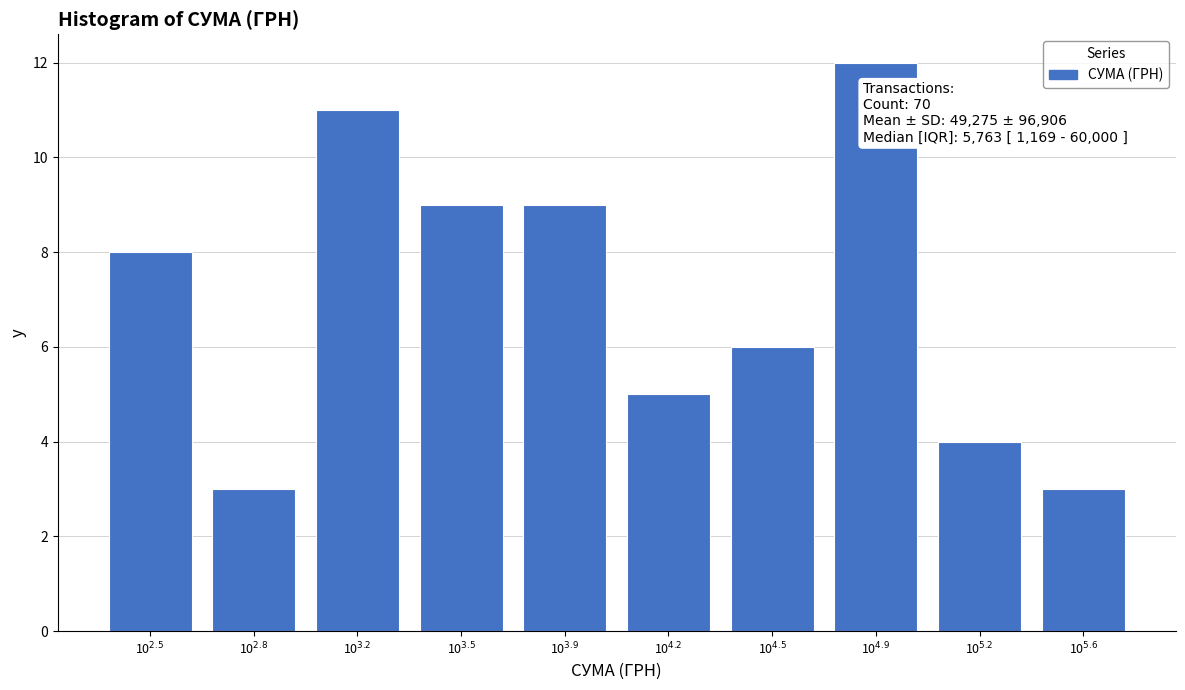

Reading left to right, extract all data points from this chart.

8	3	11	9	9	5	6	12	4	3